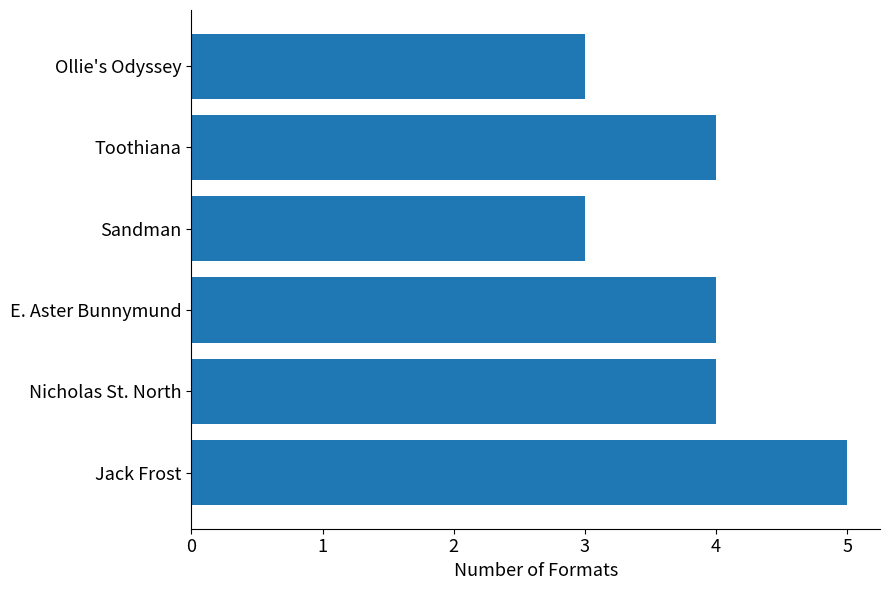

Is it true that the value at Ollie's Odyssey is 3?

True